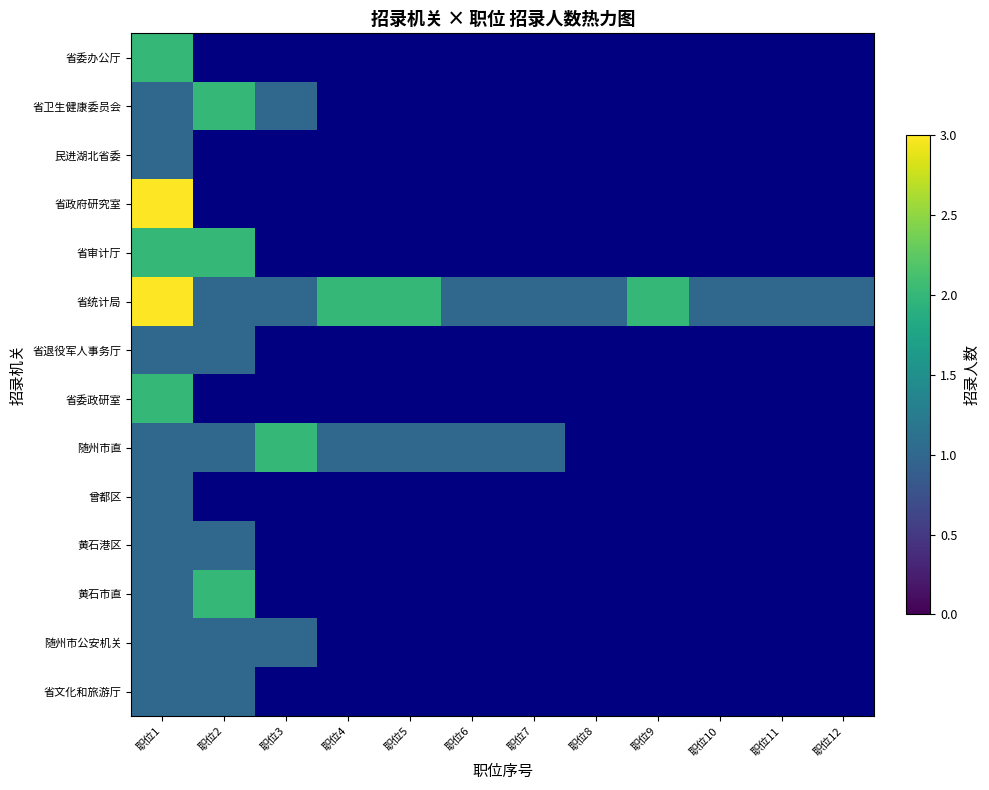

At which category does the chart reach its minimum across all series?

职位1